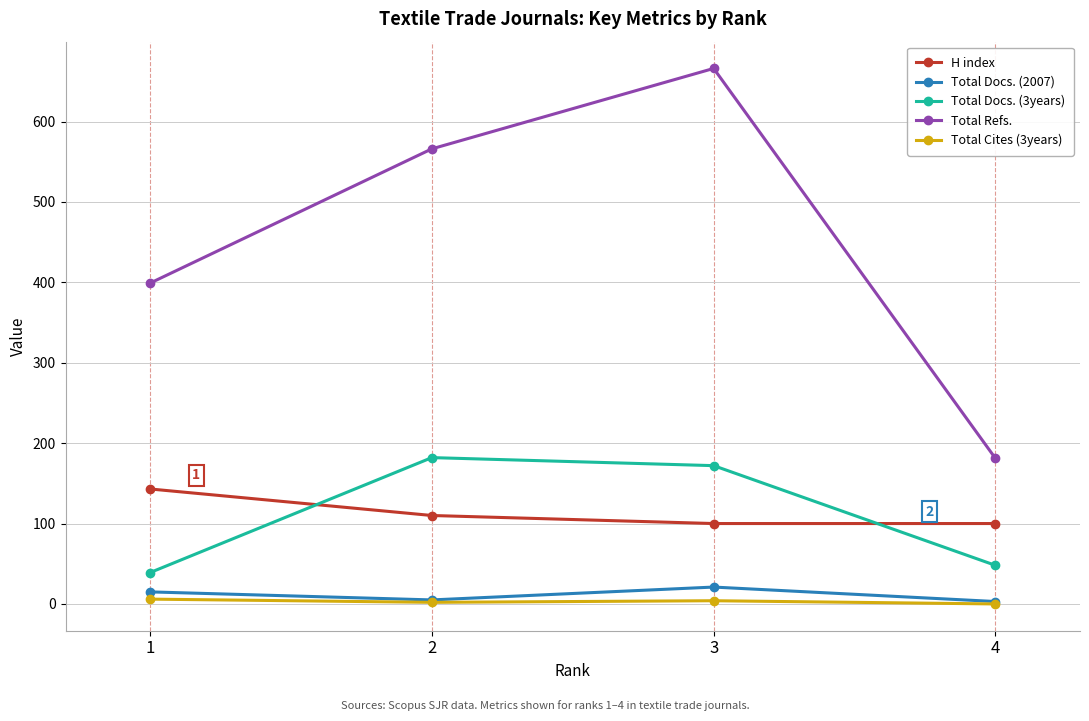

What is the sum of the Total Cites (3years) values at 4 and 1?

6